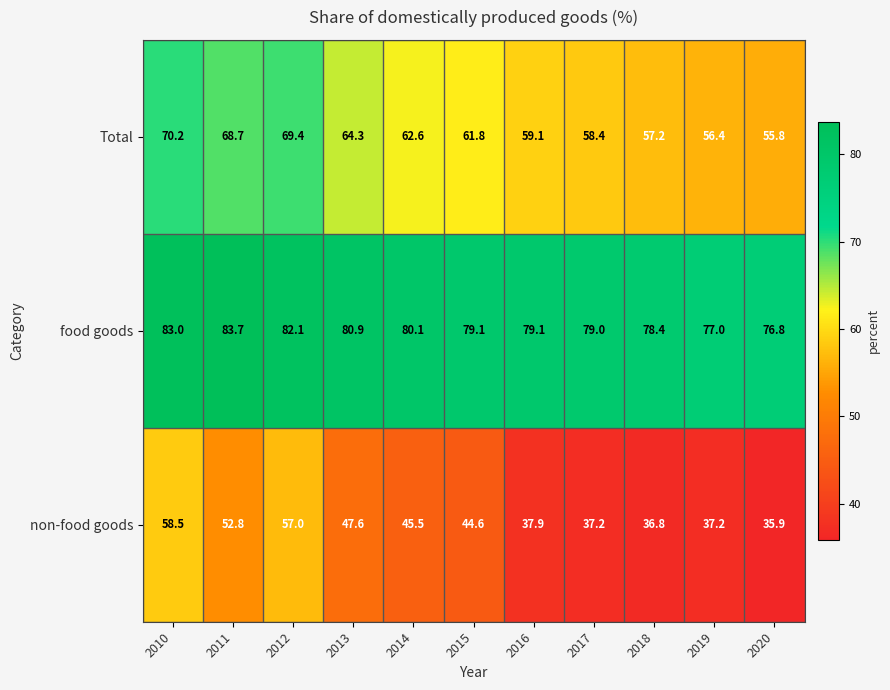

What is the difference between the food goods values at 2019 and 2018?

1.4